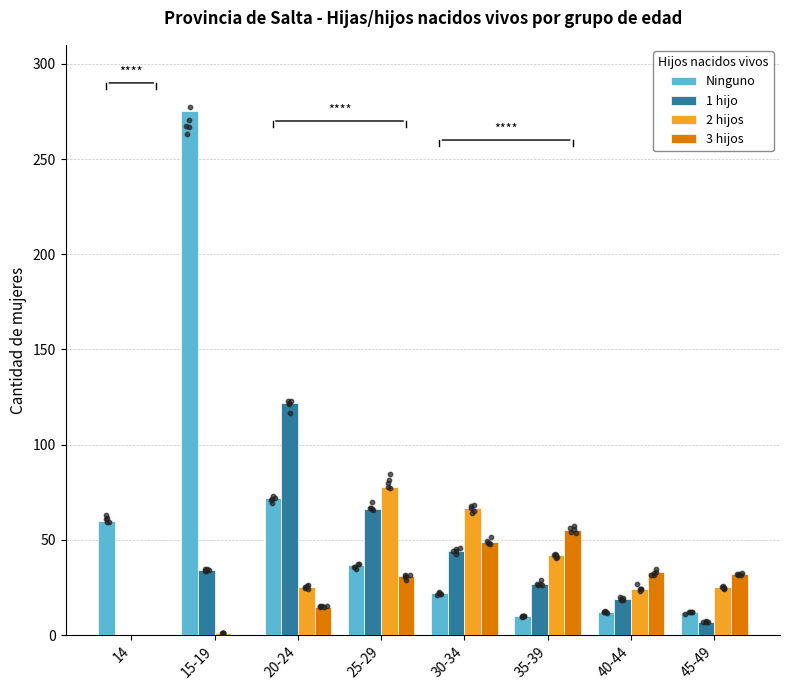

Is the value of 2 hijos at 20-24 greater than the value of 1 hijo at 20-24?

No